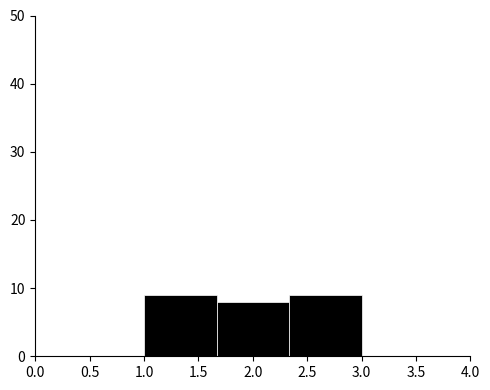

How tall is the bar that spans 1.00 to 1.65 on the x-axis? Neither the bar edges nor the heights are printed on the chart, so give them approximately, as read against the axes.

9